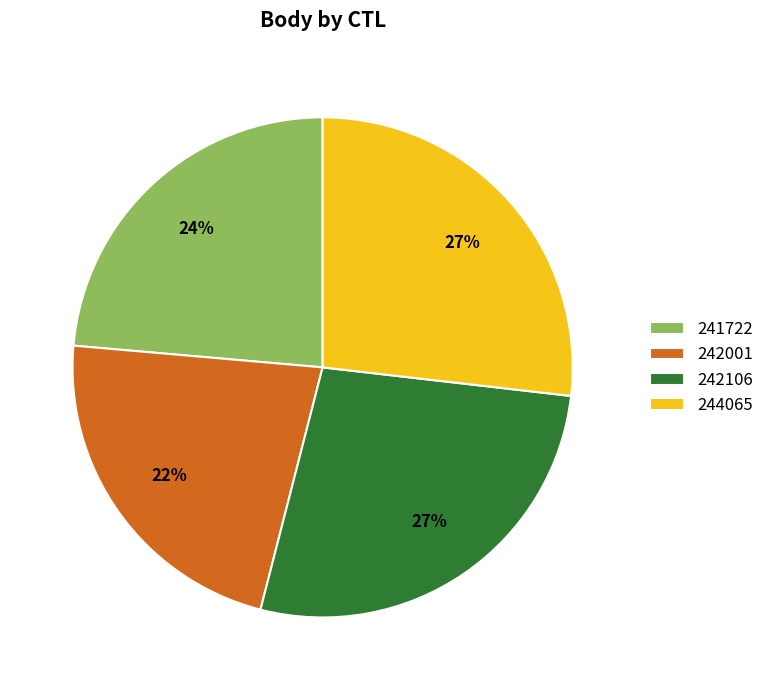

What is the smallest slice in the pie chart?

242001